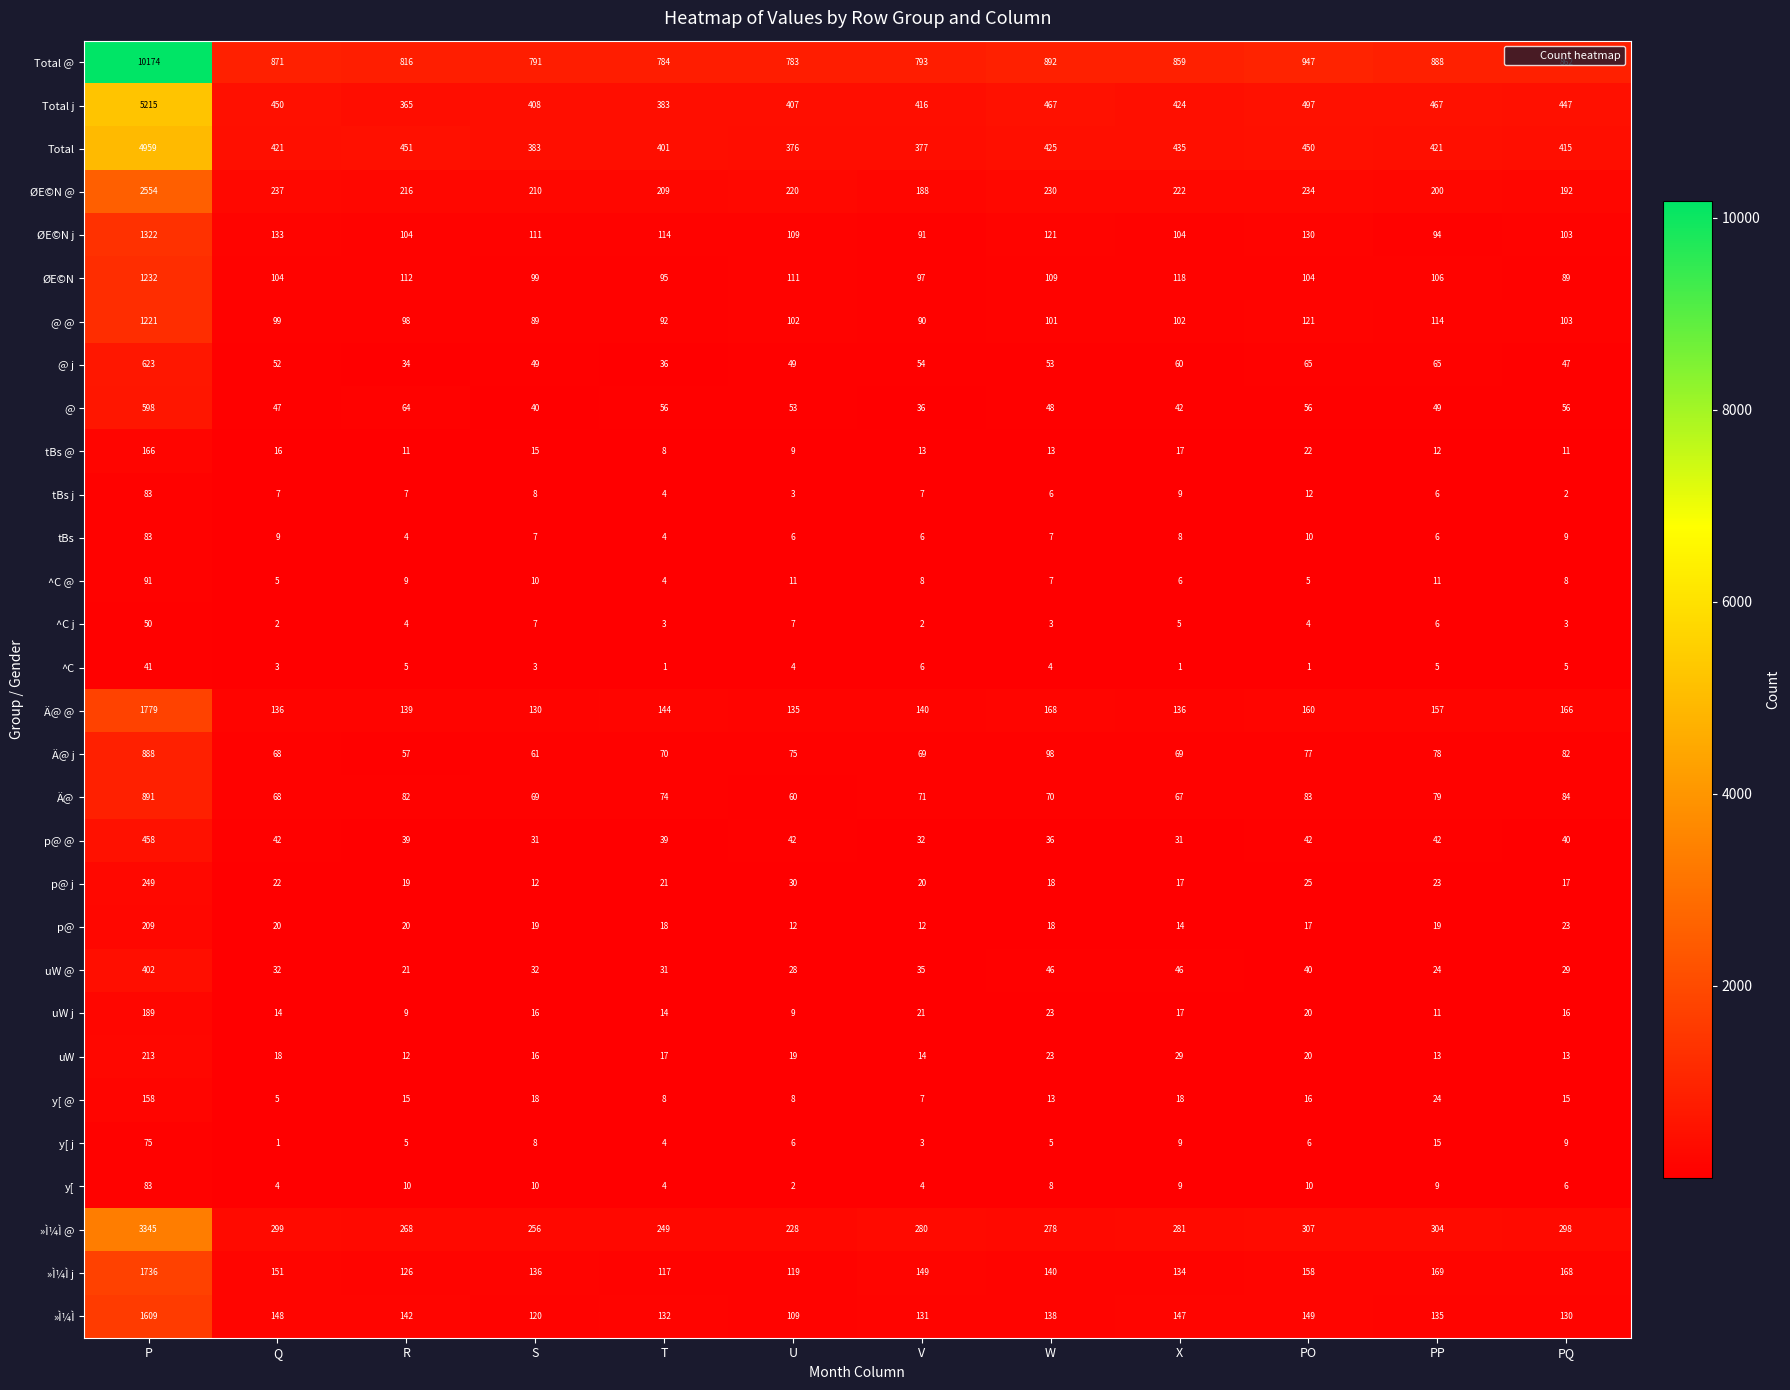

What is the maximum value for y[ @?

158